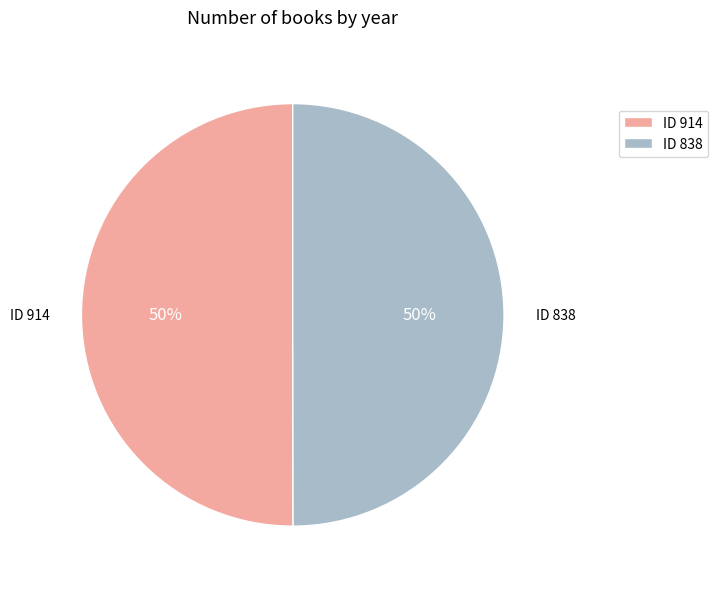

Combined, do ID 838 and ID 914 account for over 50%?

Yes